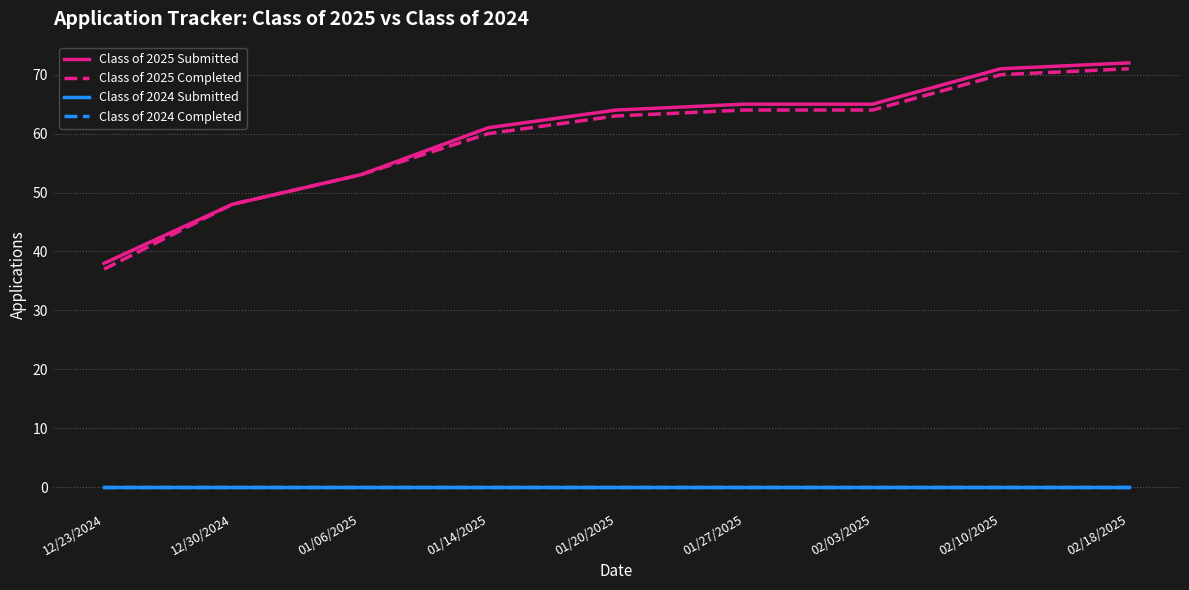

What is the greatest value displayed?

72